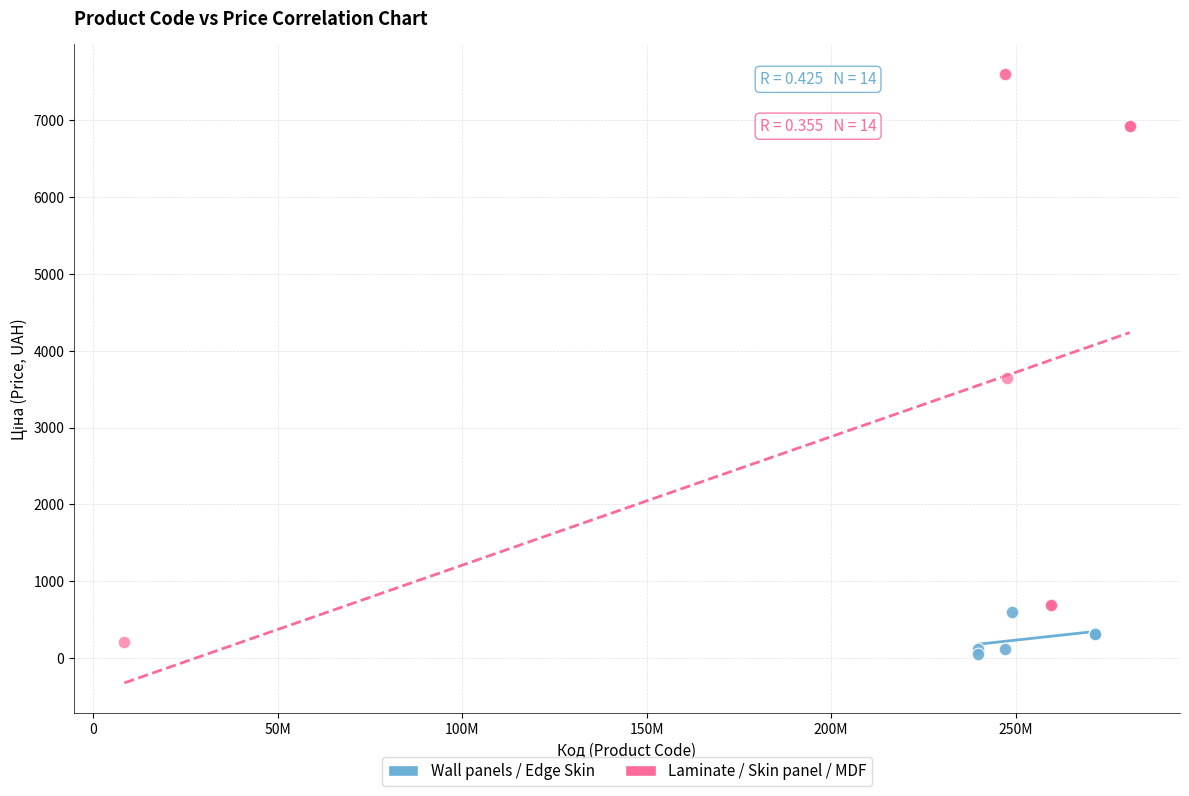

Which series reaches the maximum Y coordinate?

Laminate / Skin panel / MDF